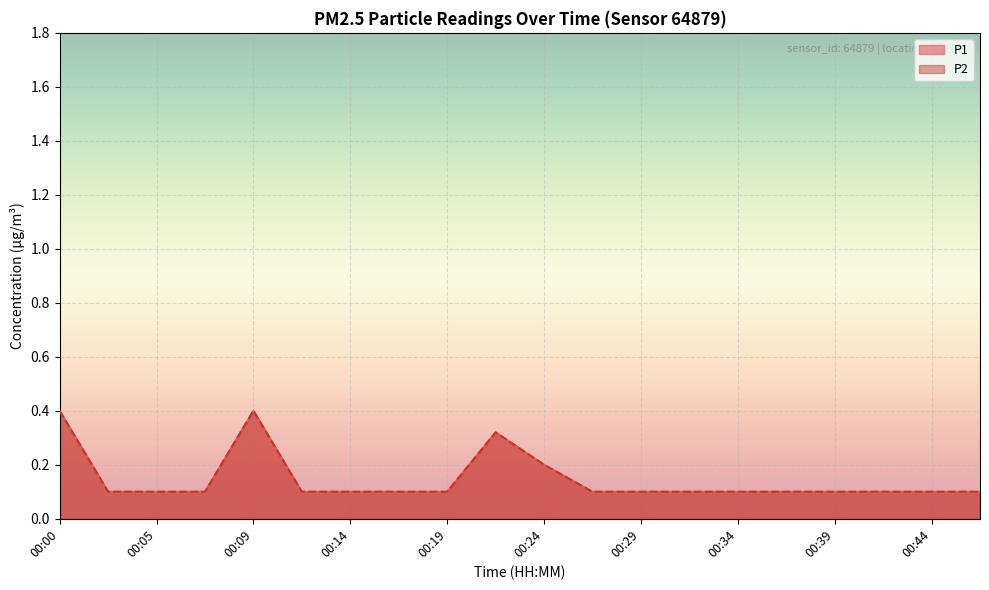

What are all the series names shown in the legend?

P1, P2